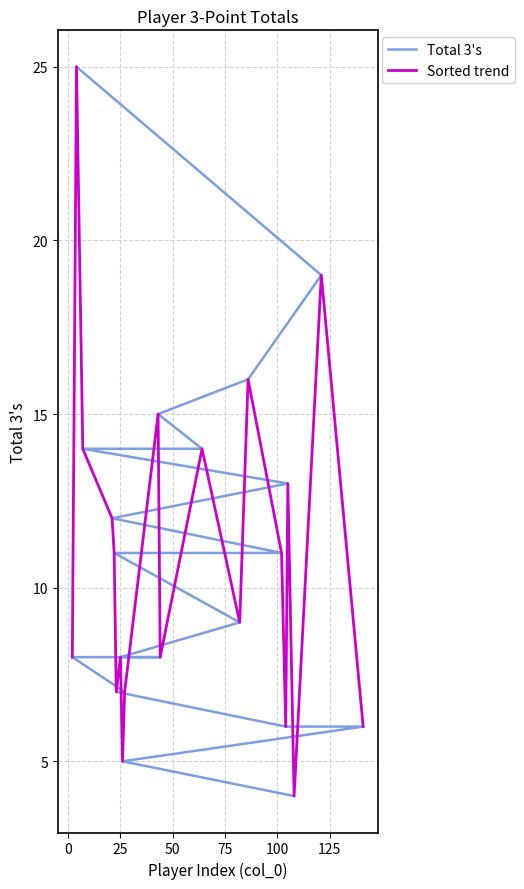

What is the maximum value for Sorted trend?

25